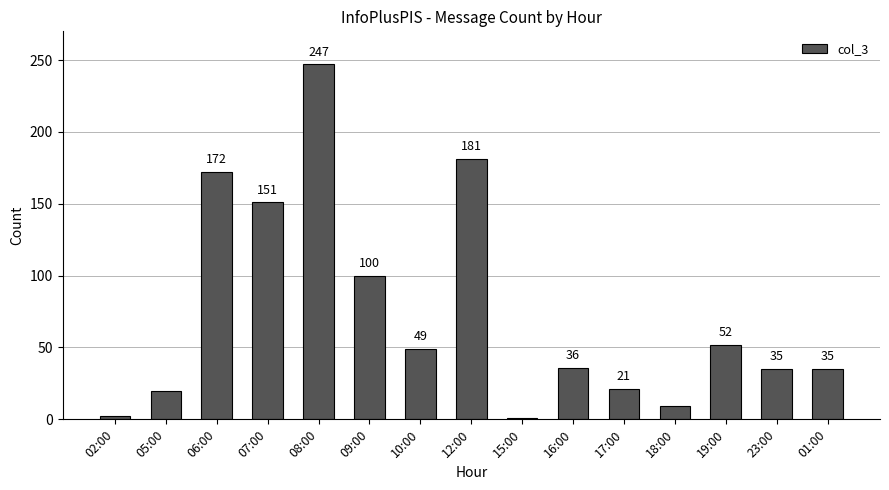

What is the ratio of the value at 10:00 to the value at 07:00?

0.3